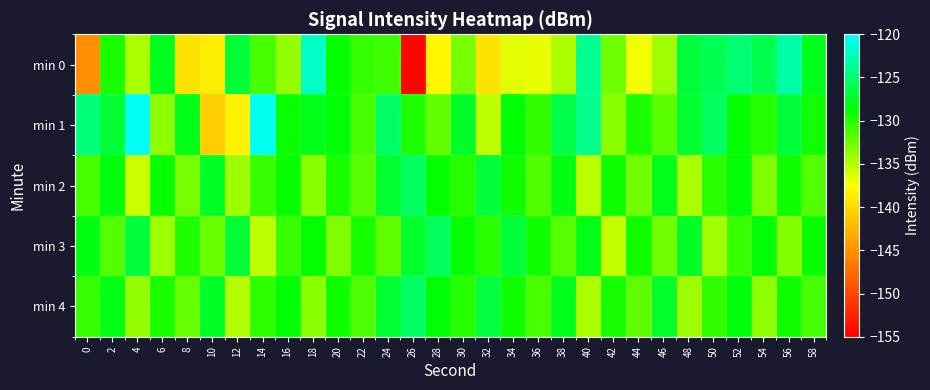

What is the total value across all series at 56?

-641.7